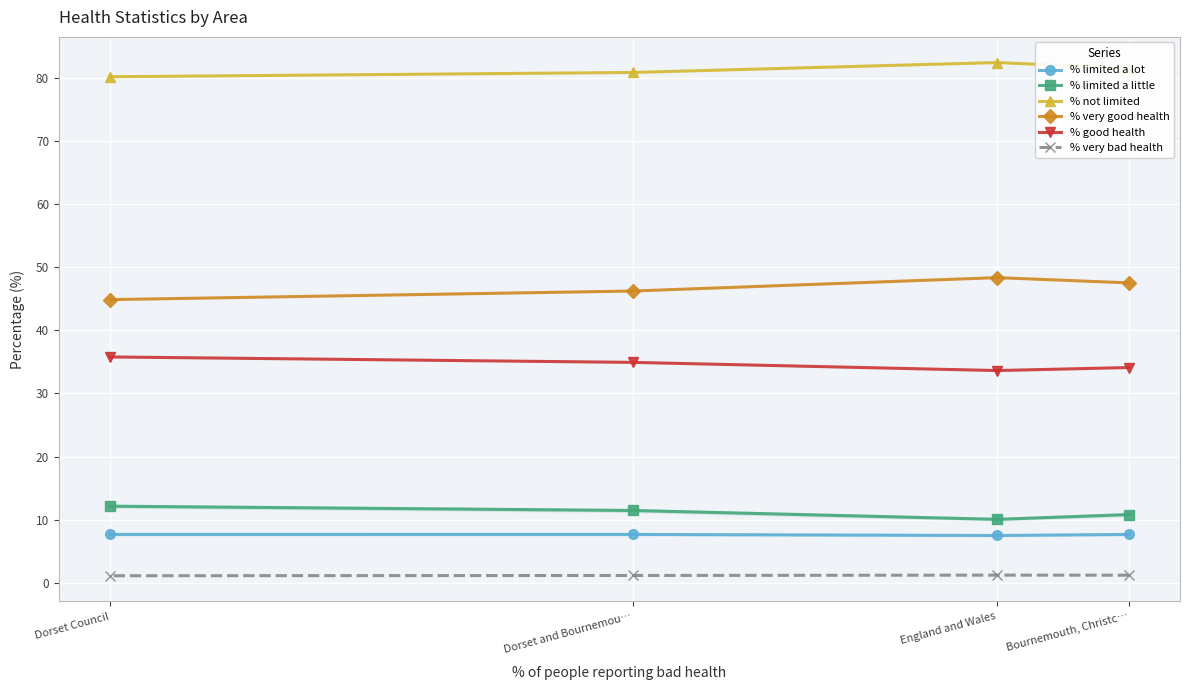

In % very bad health, how many points are higher than both neighbors (excluding endpoints)?

1